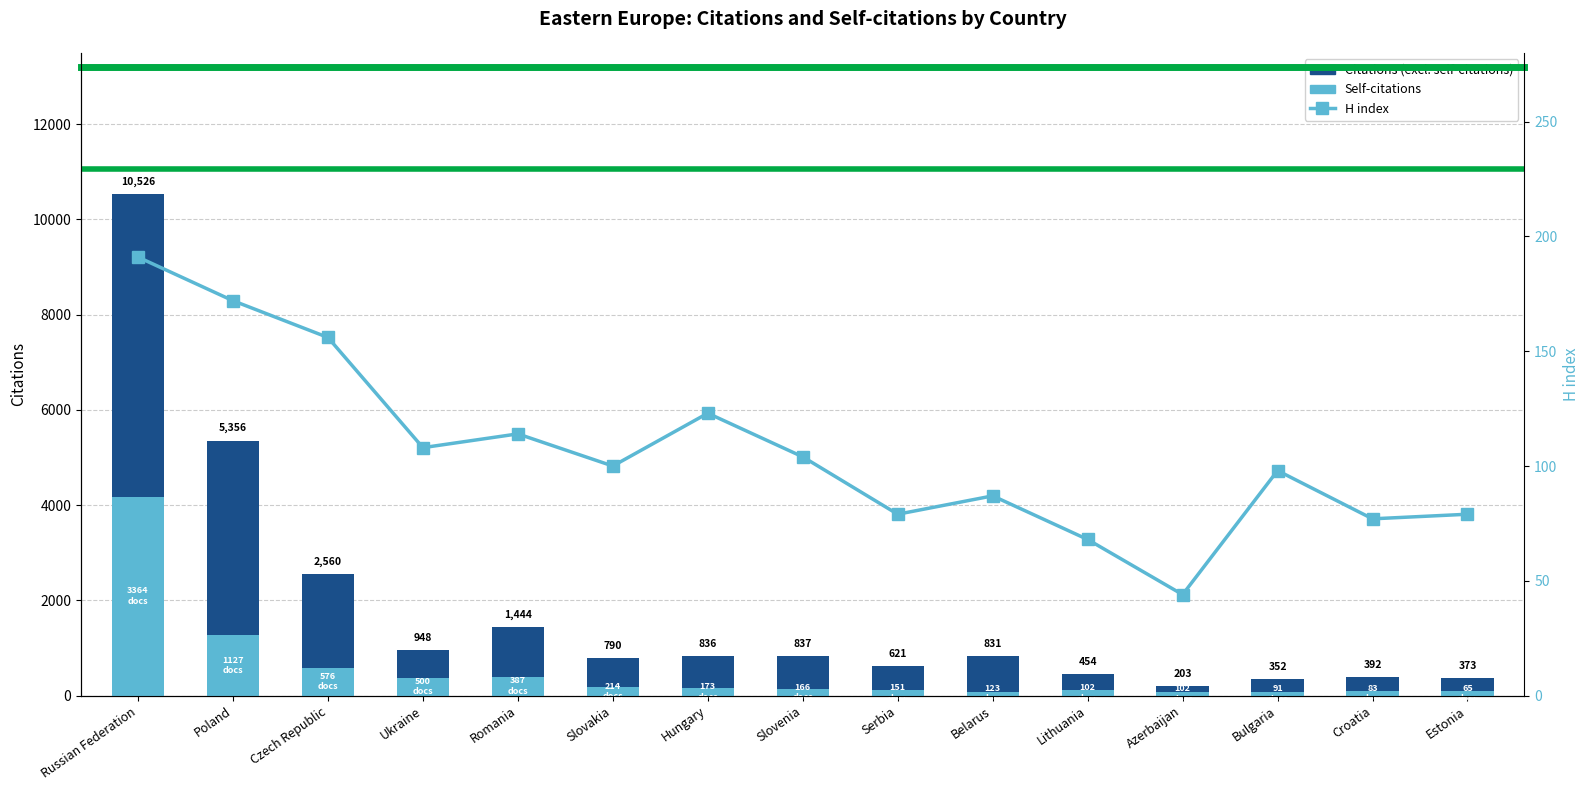

What is the total value across all series at Croatia?

469